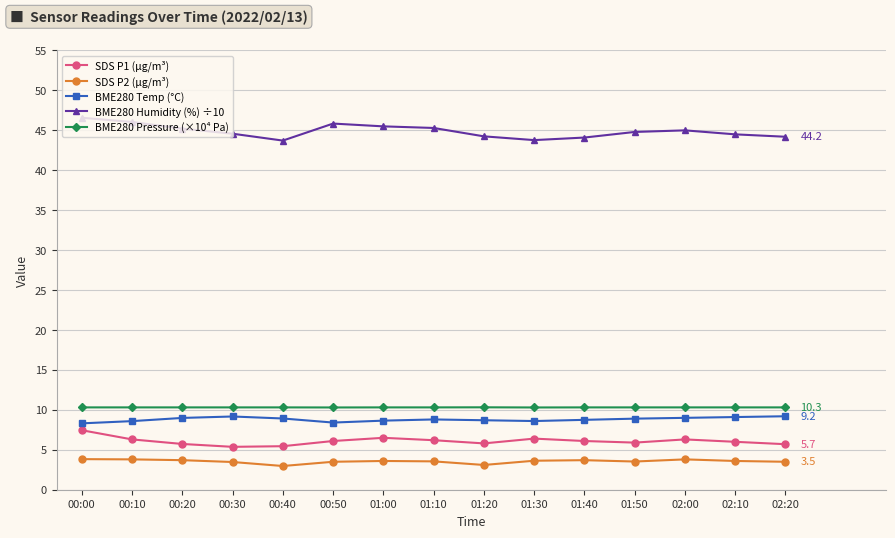

What is the total value across all series at 01:40?

73.0